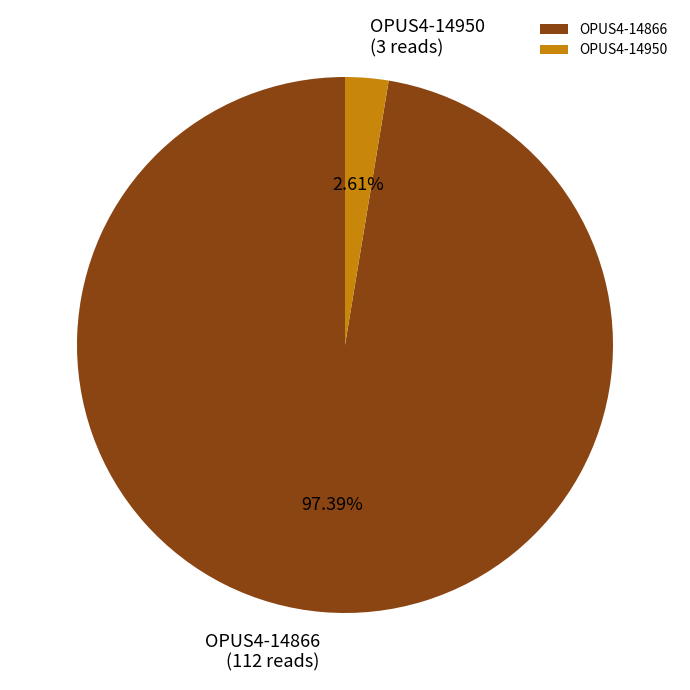

Which has a higher value, OPUS4-14950 or OPUS4-14866?

OPUS4-14866